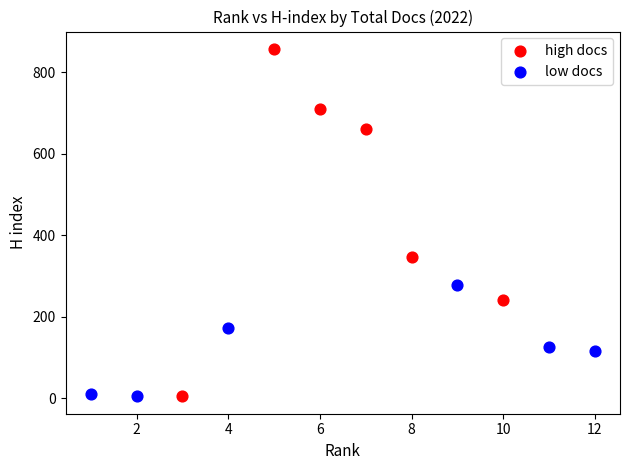

Which series has the largest Y range (max minus min)?

high docs